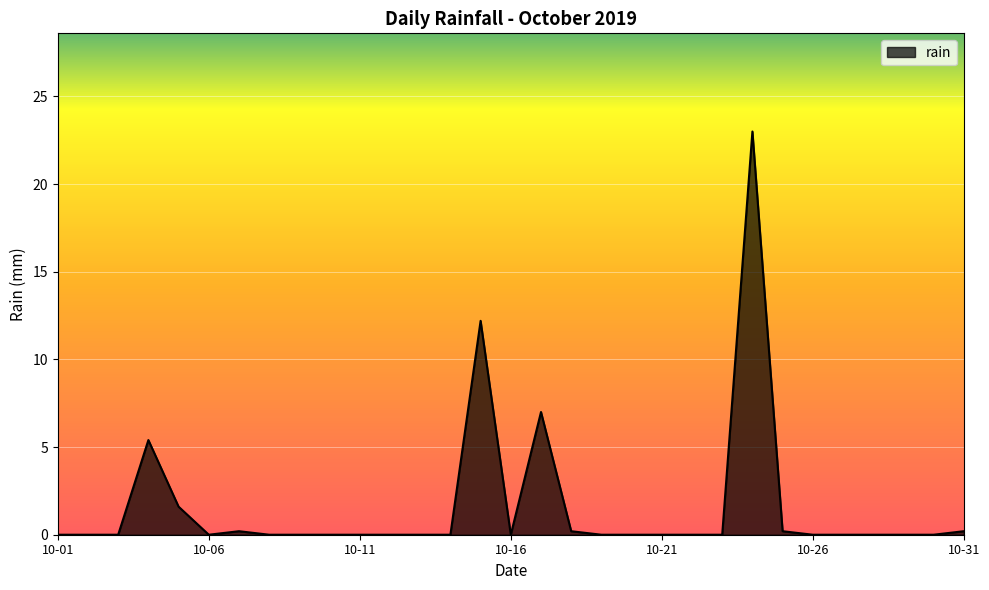

What is the maximum value shown in the chart?

23.0